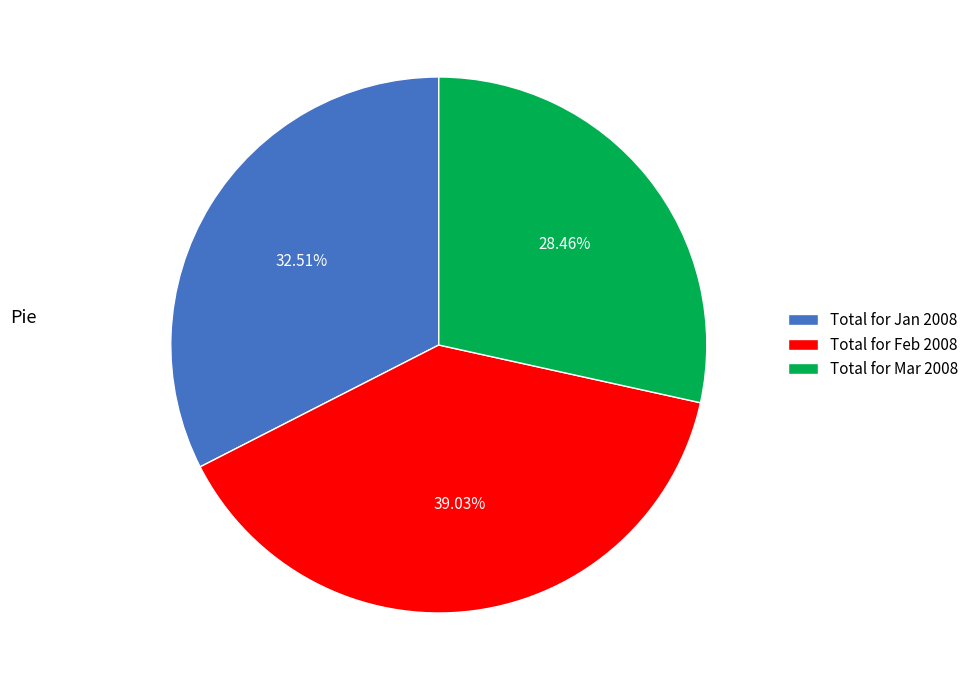

To the nearest percent, what is the average slice percentage?

33%